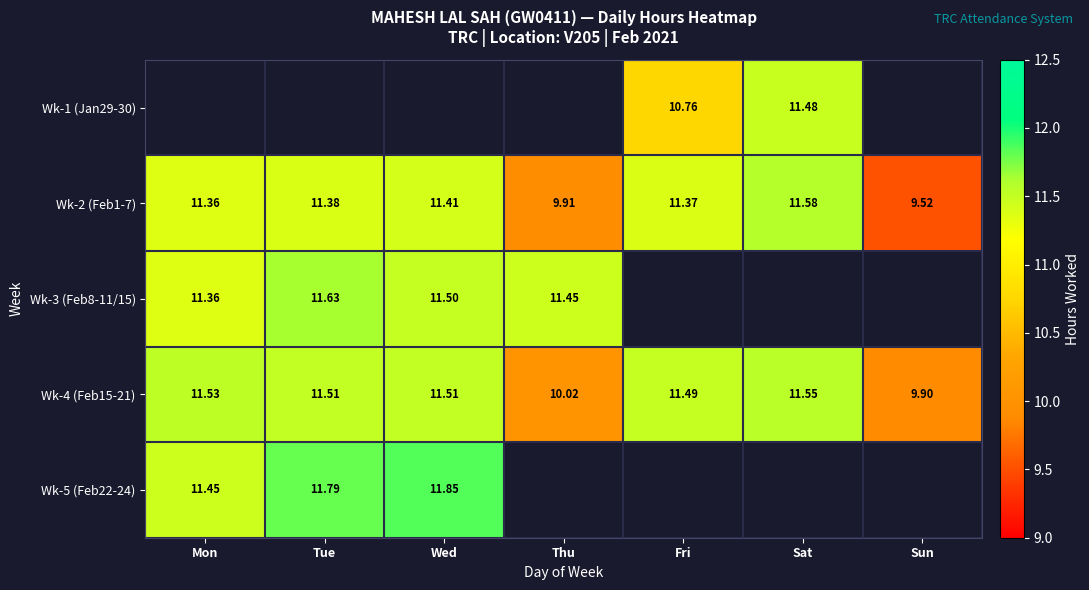

Rank the categories by Wk-2 (Feb1-7) value from highest to lowest.

Sat, Wed, Tue, Fri, Mon, Thu, Sun